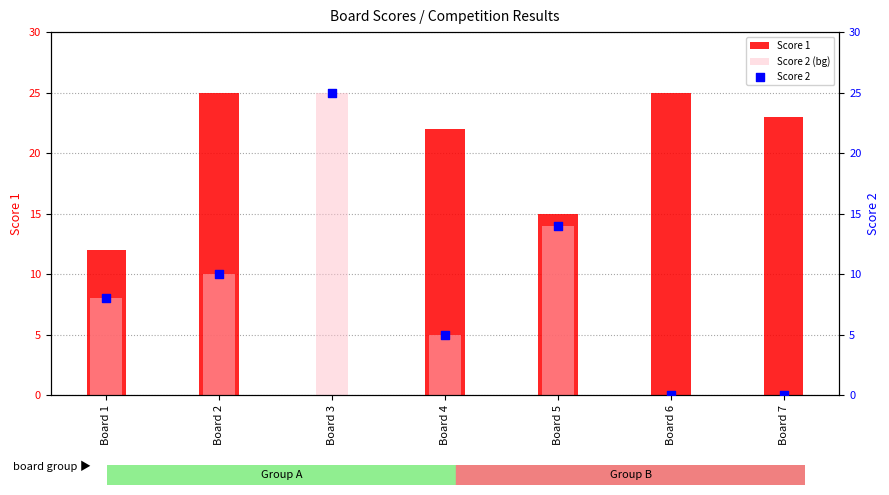

Is the value of Score 2 at Board 1 greater than the value of Score 1 at Board 6?

No